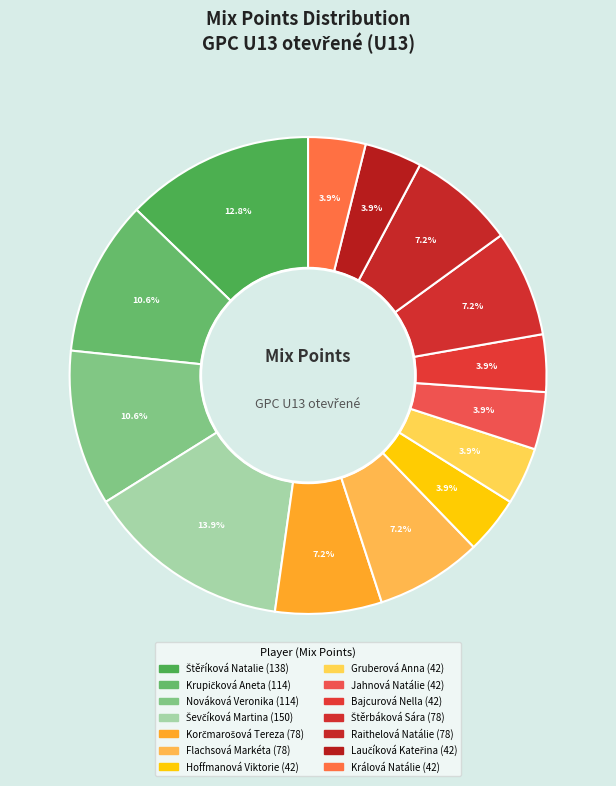

What portion of the pie excludes Štěříková Natalie?

87.2%